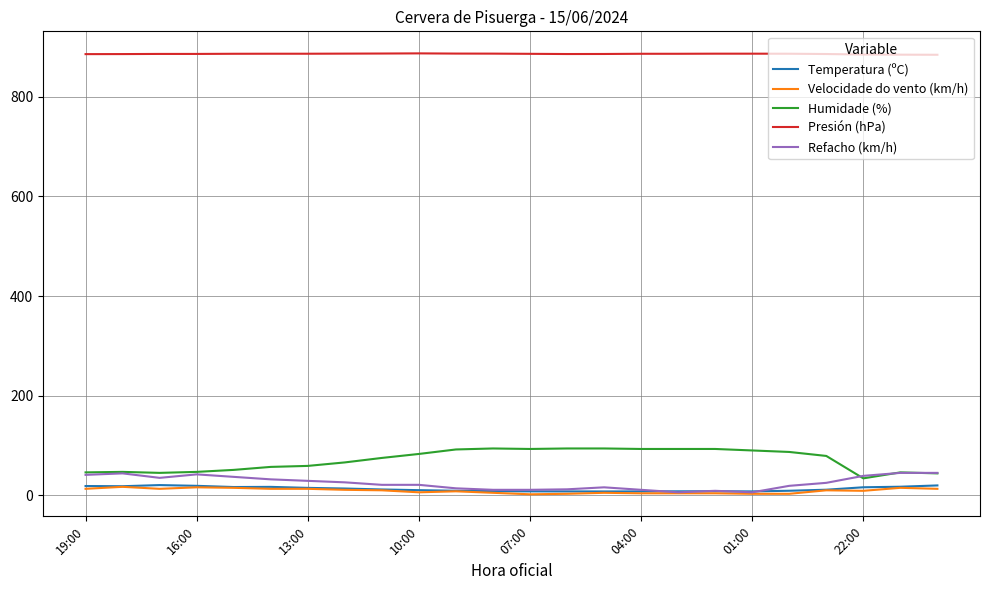

What is the minimum value for Refacho (km/h)?

6.0